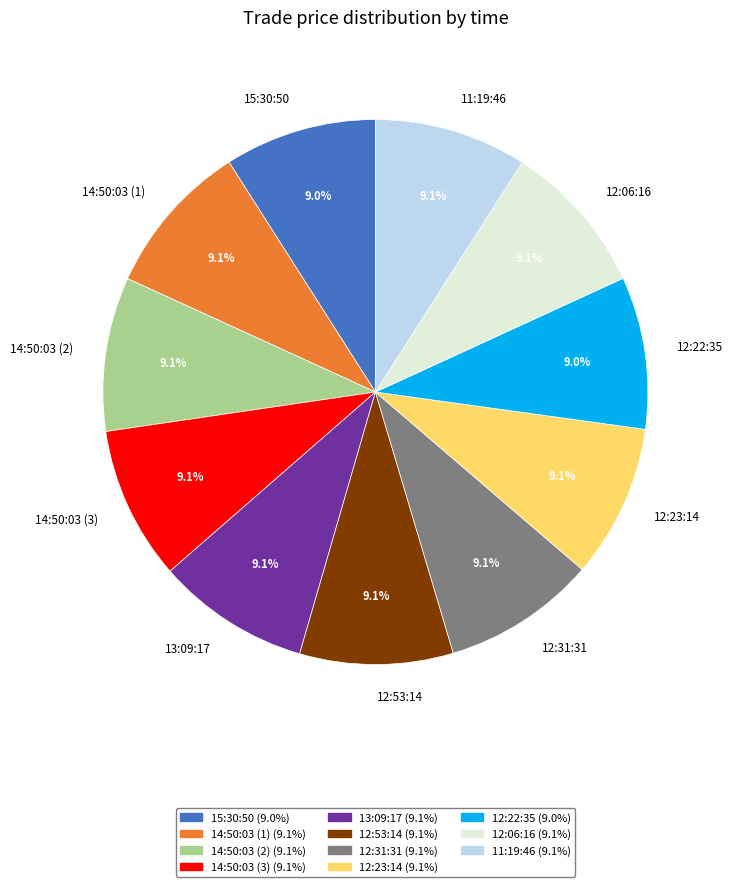

How much of the chart is everything except 12:22:35?

91.0%